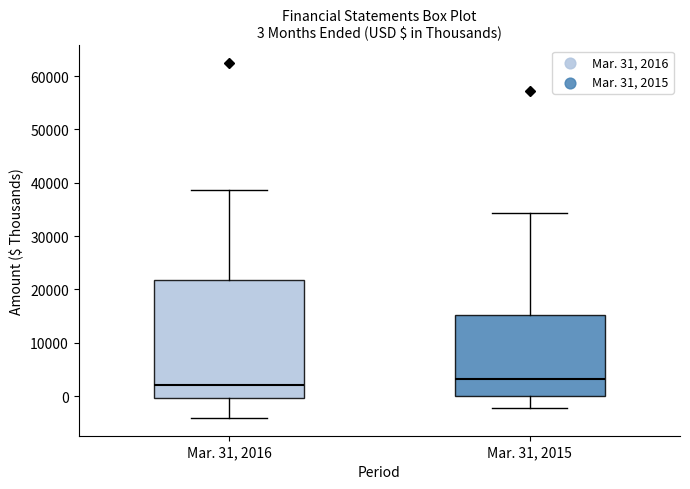

Which box has the lowest median line?

Mar. 31, 2016